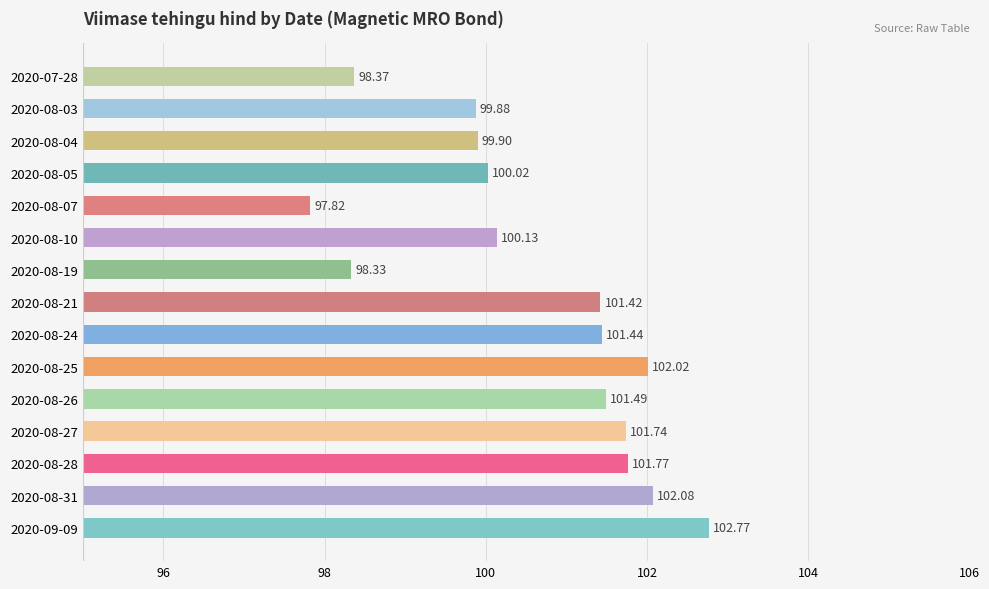

What is the difference between the maximum and second lowest values?

4.4